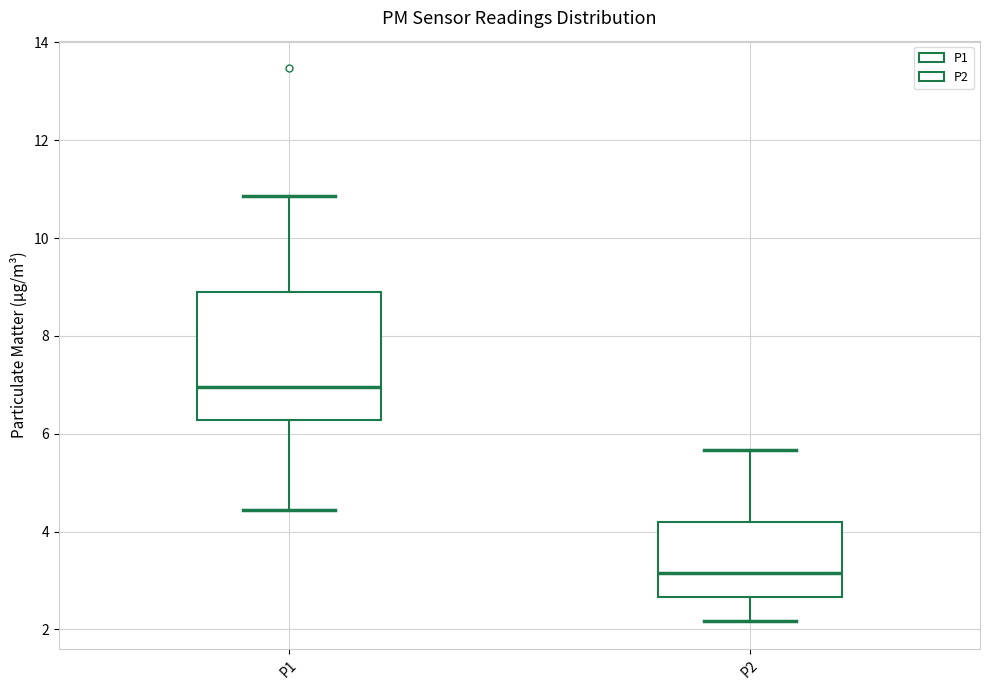

Which box has the highest median line?

P1